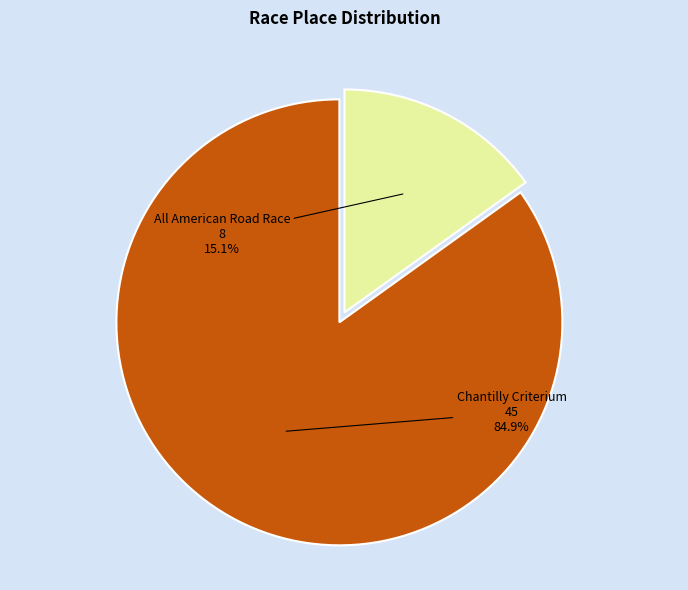

Is it true that All American Road Race is 15% of the pie?

True